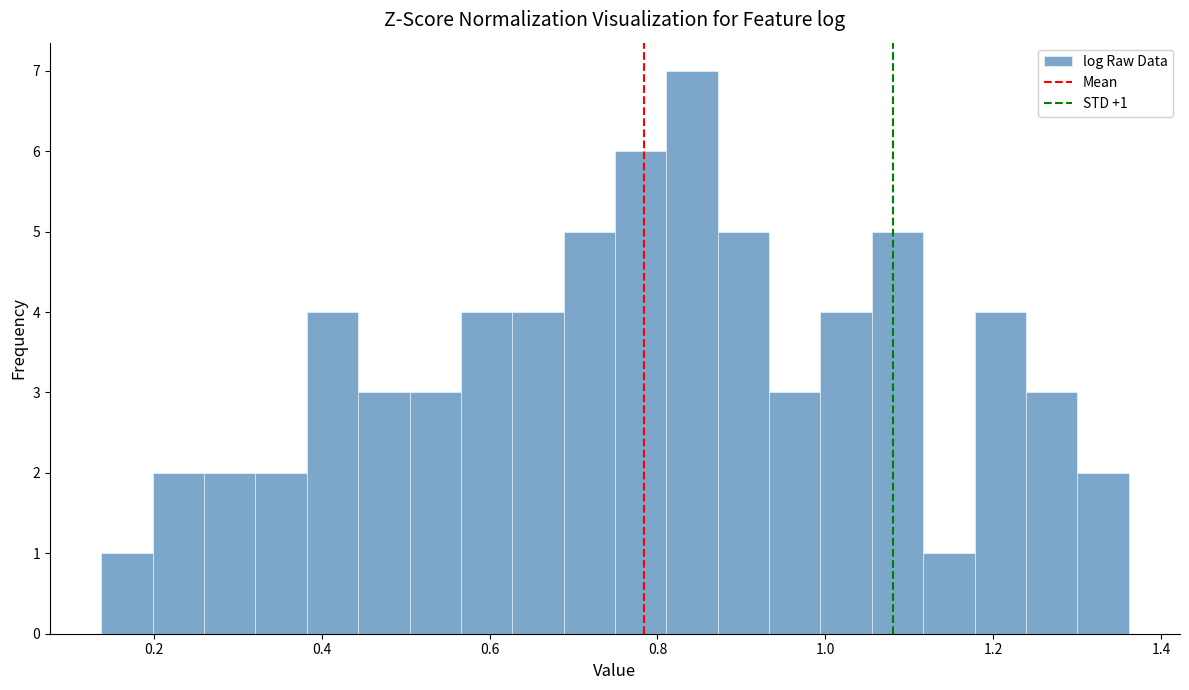

Around what value on the x-axis is the tallest bar? Give the approximate position of its centre, as read against the axis.

0.84